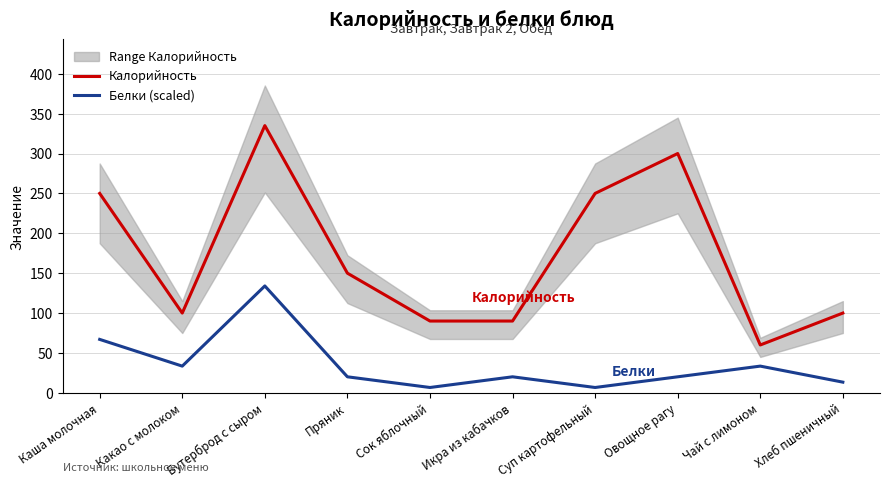

Where is the first local minimum for Калорийность?

Какао с молоком